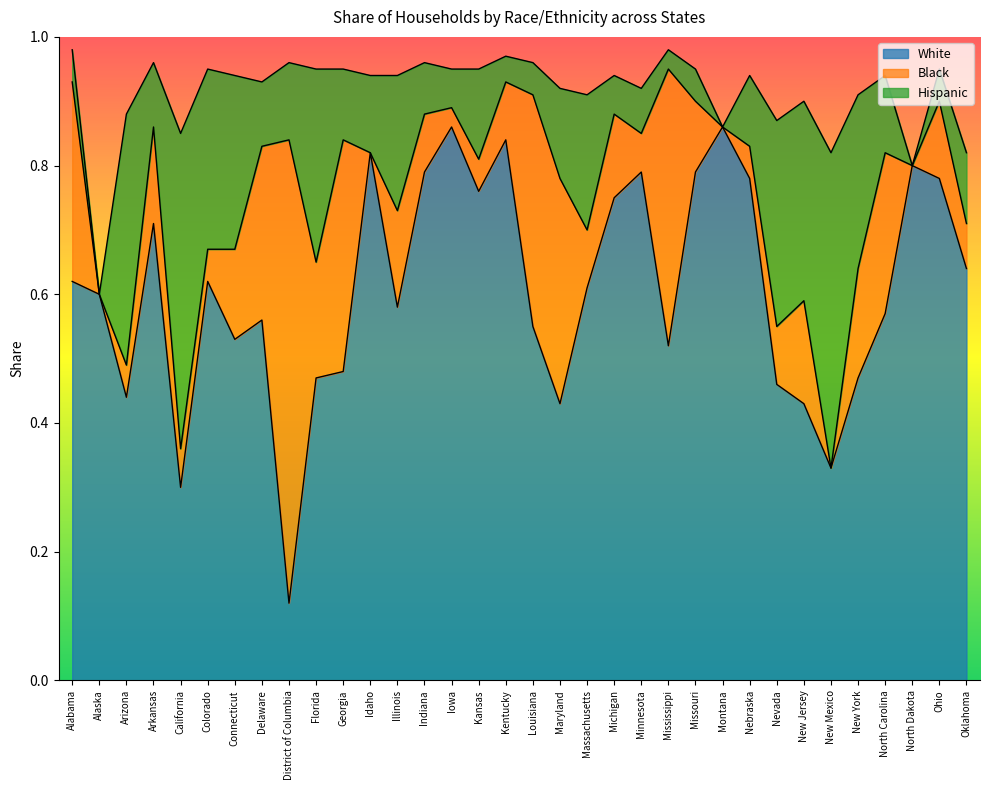

The value of White at Massachusetts is 0.6. True or false?

True